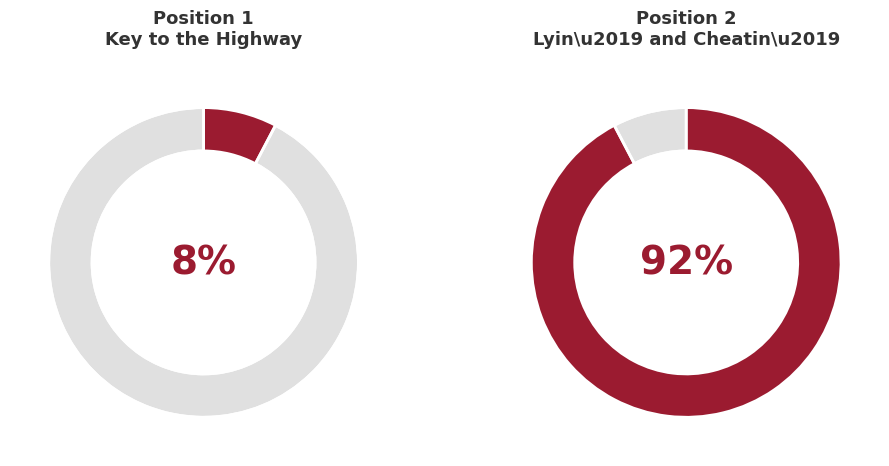

To the nearest percent, what is the difference between the largest and smallest slice percentages?

85%